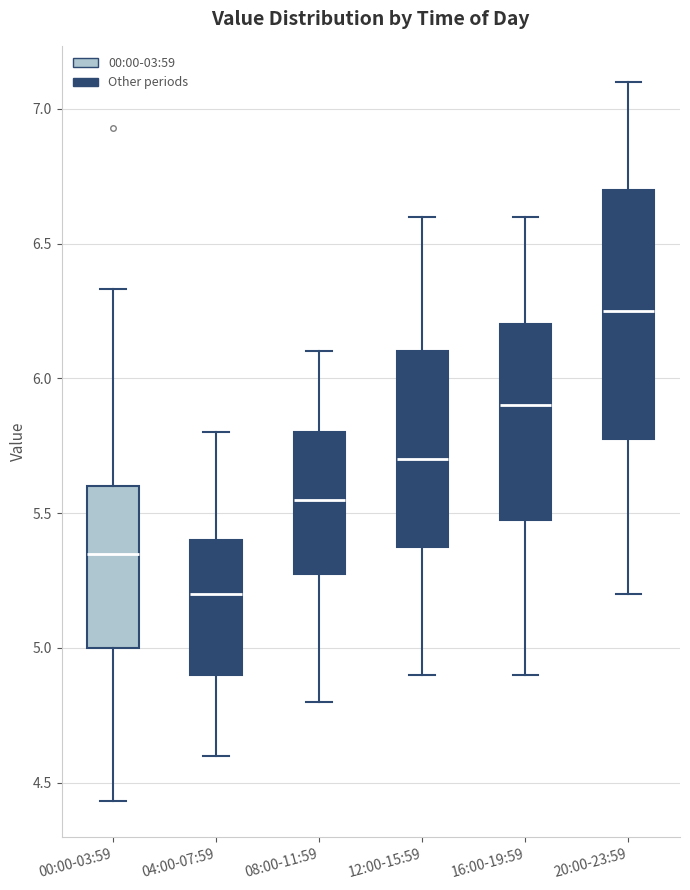

Reading left to right, transcribe this box plot: for each box, give where its median line is, the range the box spans, and where its two whiskers end, as read against the y-axis. The values are not printed on the chart, so give them approximately, as read against the axis.

00:00-03:59: median 5.35, box 5.00 to 5.60, whiskers 4.45 to 6.35
04:00-07:59: median 5.20, box 4.90 to 5.40, whiskers 4.60 to 5.80
08:00-11:59: median 5.55, box 5.30 to 5.80, whiskers 4.80 to 6.10
12:00-15:59: median 5.70, box 5.40 to 6.10, whiskers 4.90 to 6.60
16:00-19:59: median 5.90, box 5.50 to 6.20, whiskers 4.90 to 6.60
20:00-23:59: median 6.25, box 5.80 to 6.70, whiskers 5.20 to 7.10